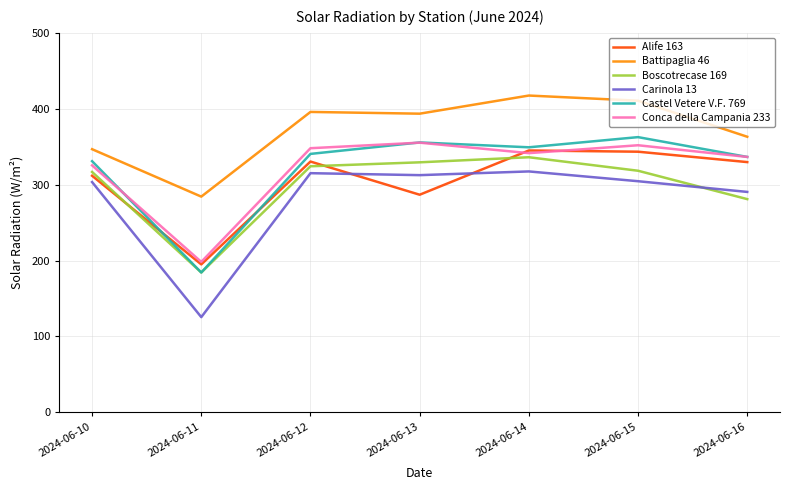

True or false: Boscotrecase 169 and Conca della Campania 233 intersect in this chart.

False